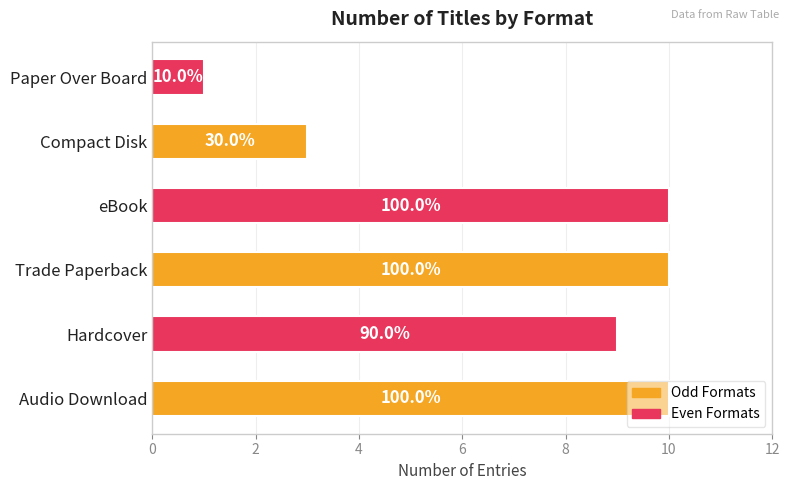

Are the bars horizontal?

Yes